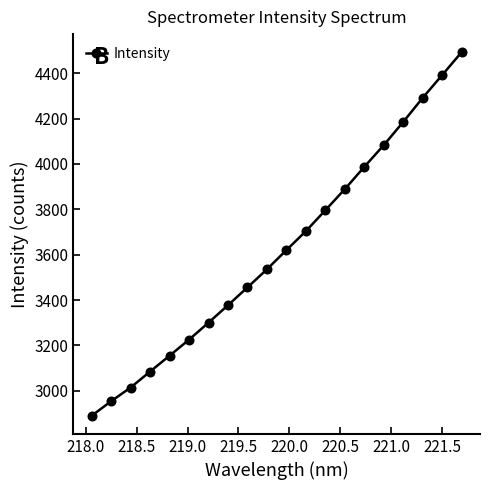

What is the average value?

3621.6